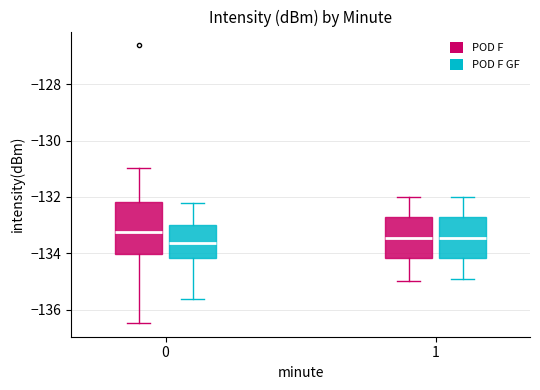

Comparing the boxes themselves (not the whiskers), which one is the tallest?

0 (POD F)